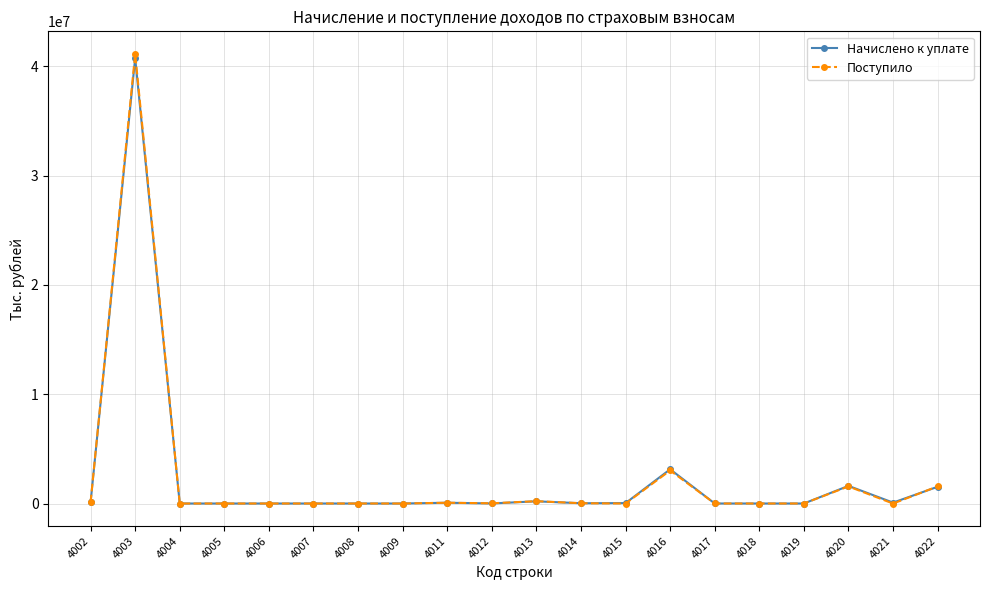

What is the average value of the Начислено к уплате series?

2377997